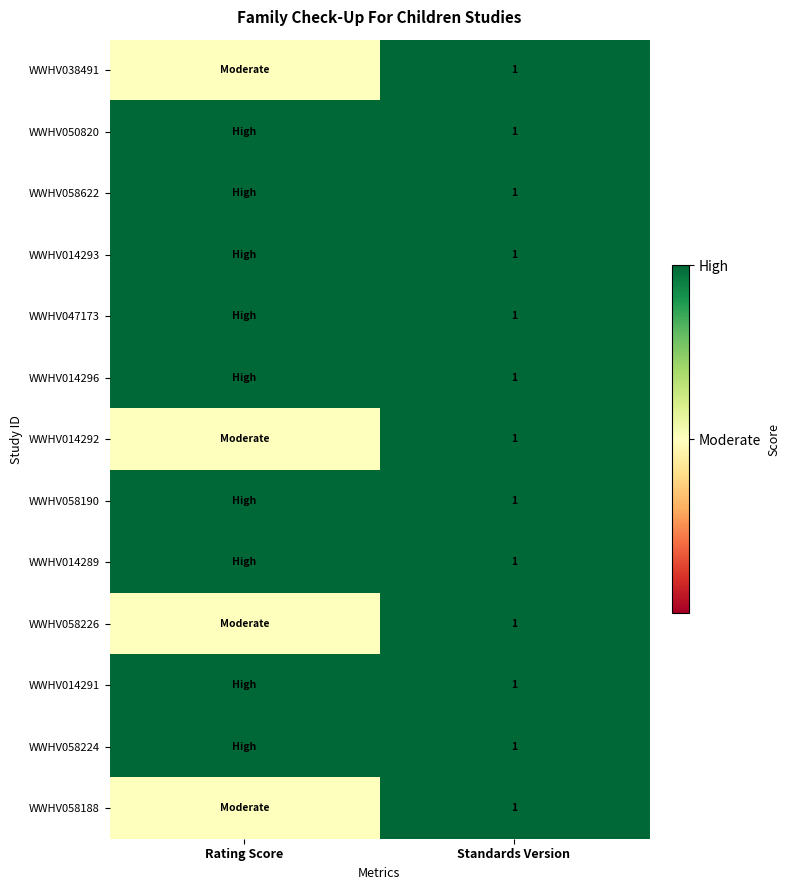

True or false: WWHV058622 has a value of 0.6 at Standards Version.

False